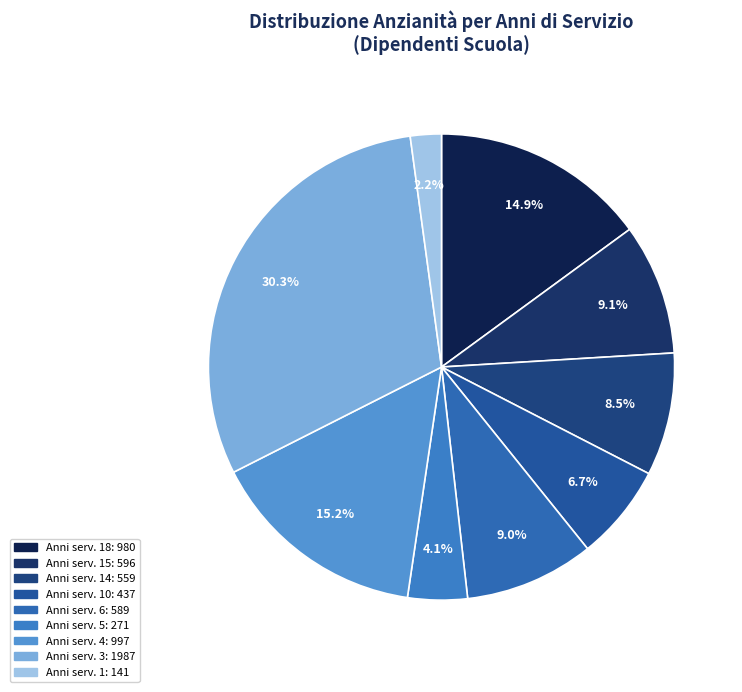

How many segments does this pie chart have?

9